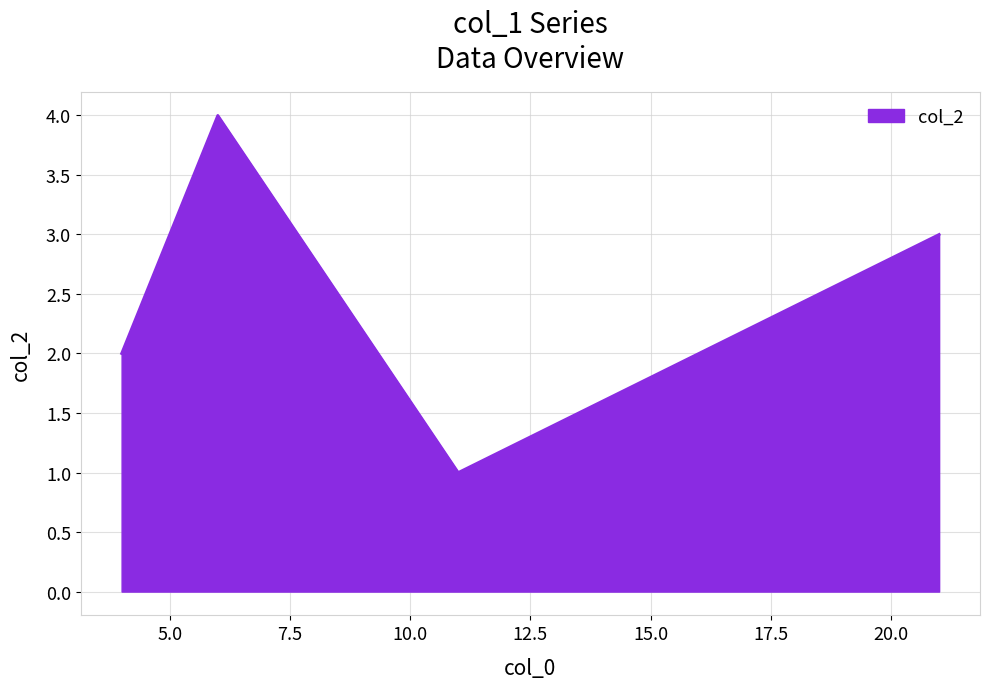

True or false: there are more than 2 points higher than both neighbors.

False